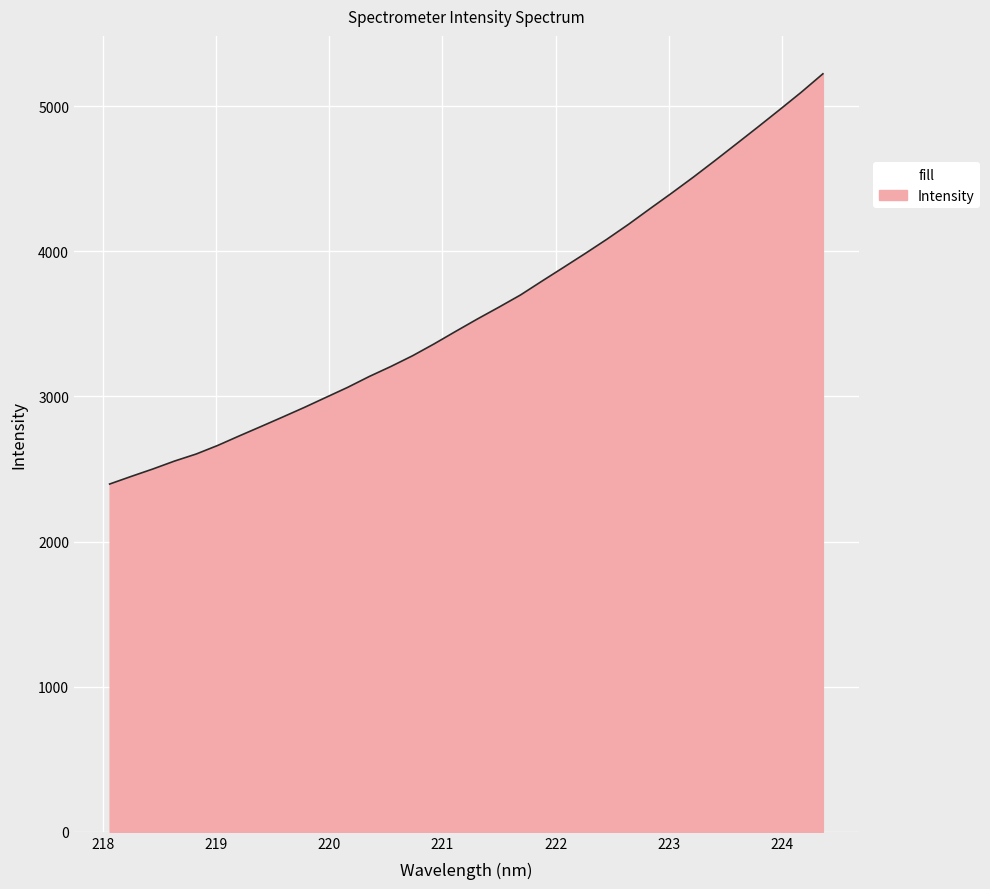

Does the chart display data point markers on the line(s)?

No